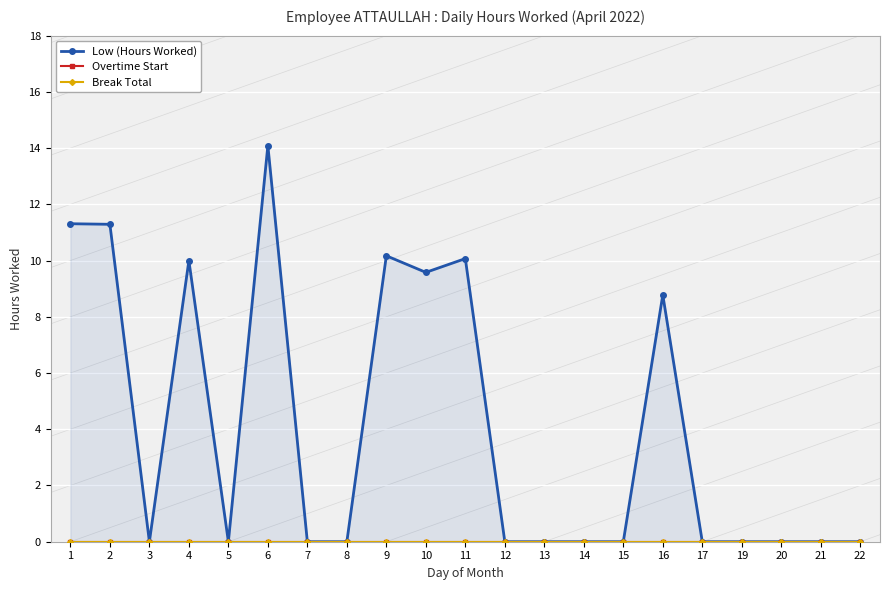

True or false: Break Total has more than 0 points higher than both neighbors.

False